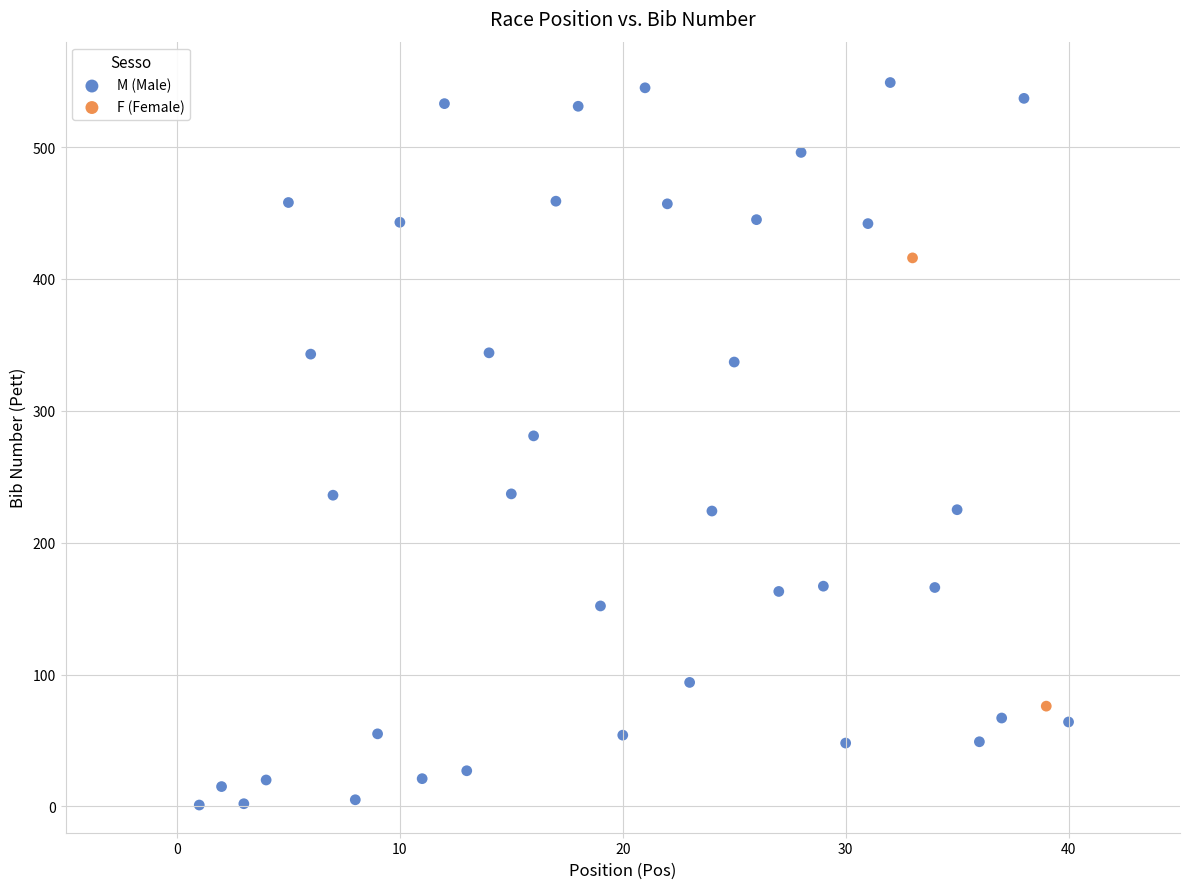

What are all the series names shown in the legend?

M (Male), F (Female)